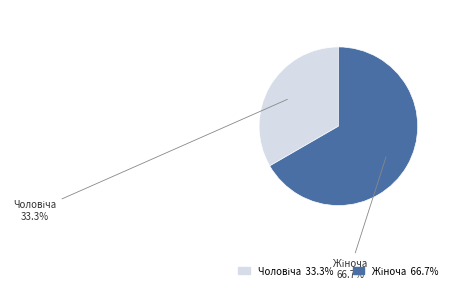

Is there any slice that represents more than half of the pie?

Yes